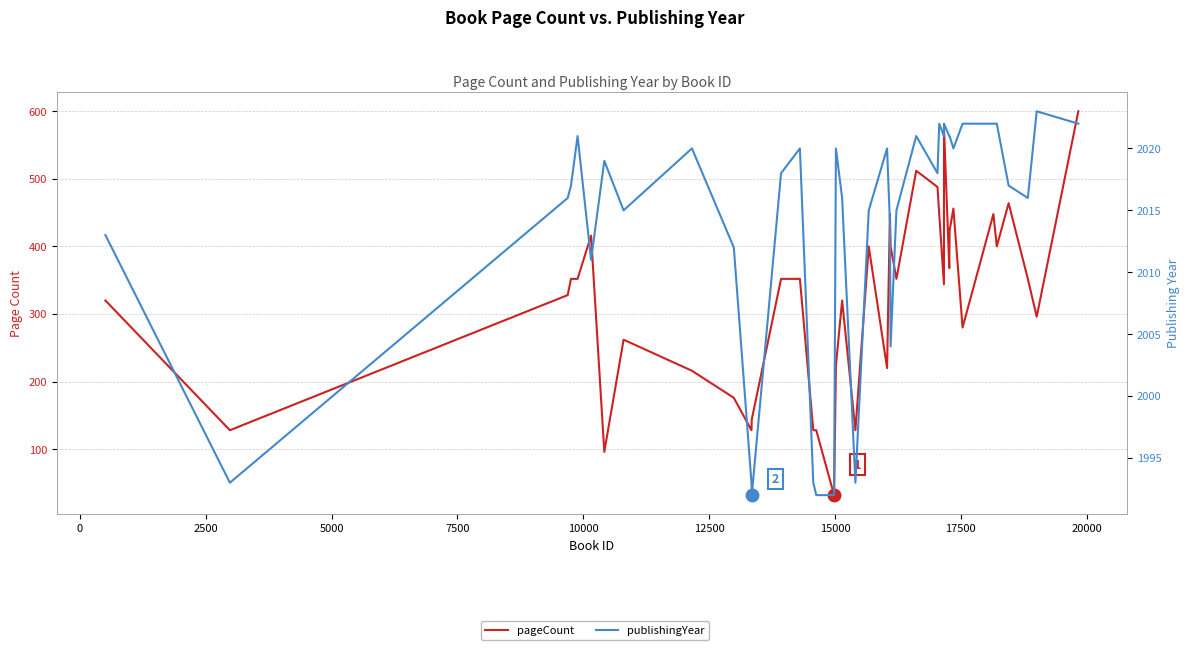

How many values in the publishingYear series exceed 2018?

18